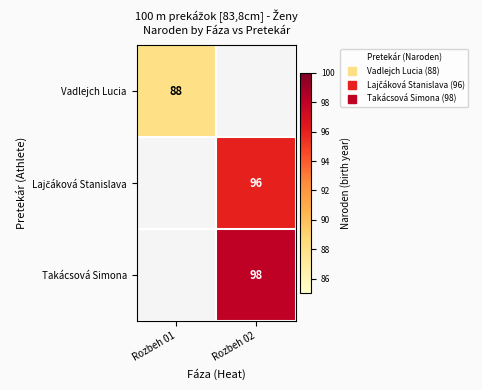

The value of Lajčáková Stanislava at Rozbeh 01 is 0. True or false?

True